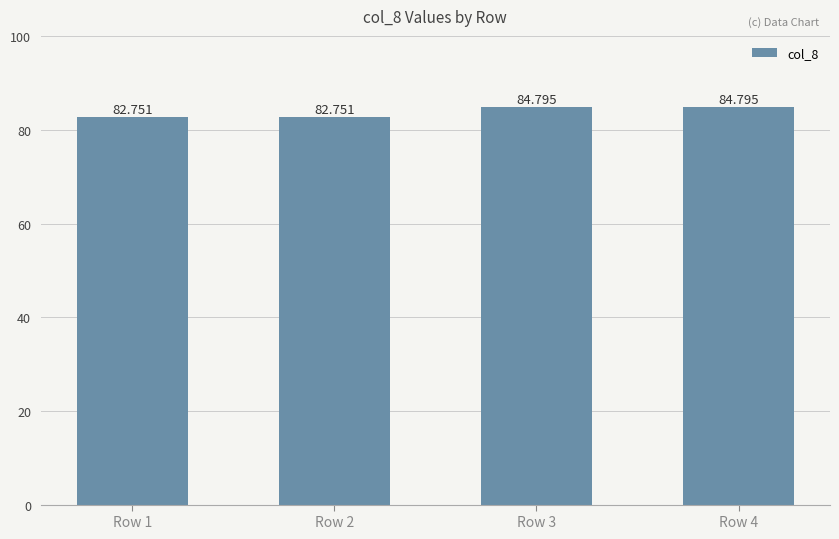

At which label is the value closest to 83?

Row 1